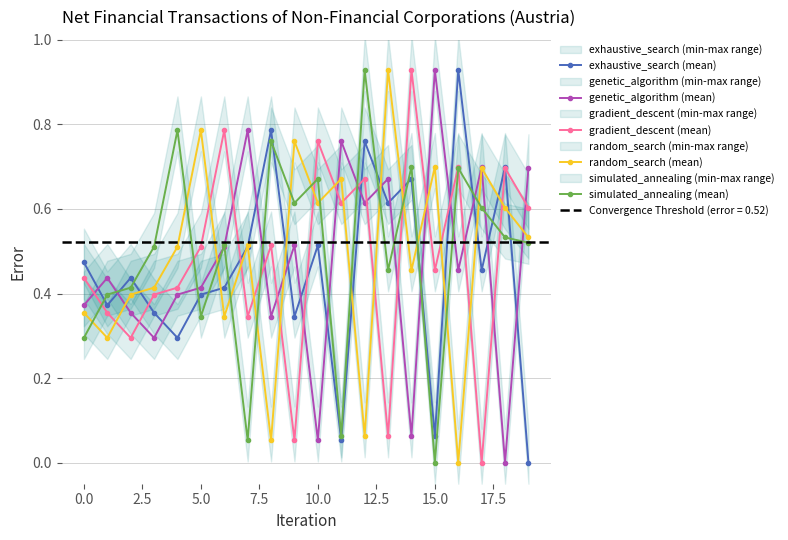

True or false: genetic_algorithm (mean) has a value of 0.2 at 0.0.

False